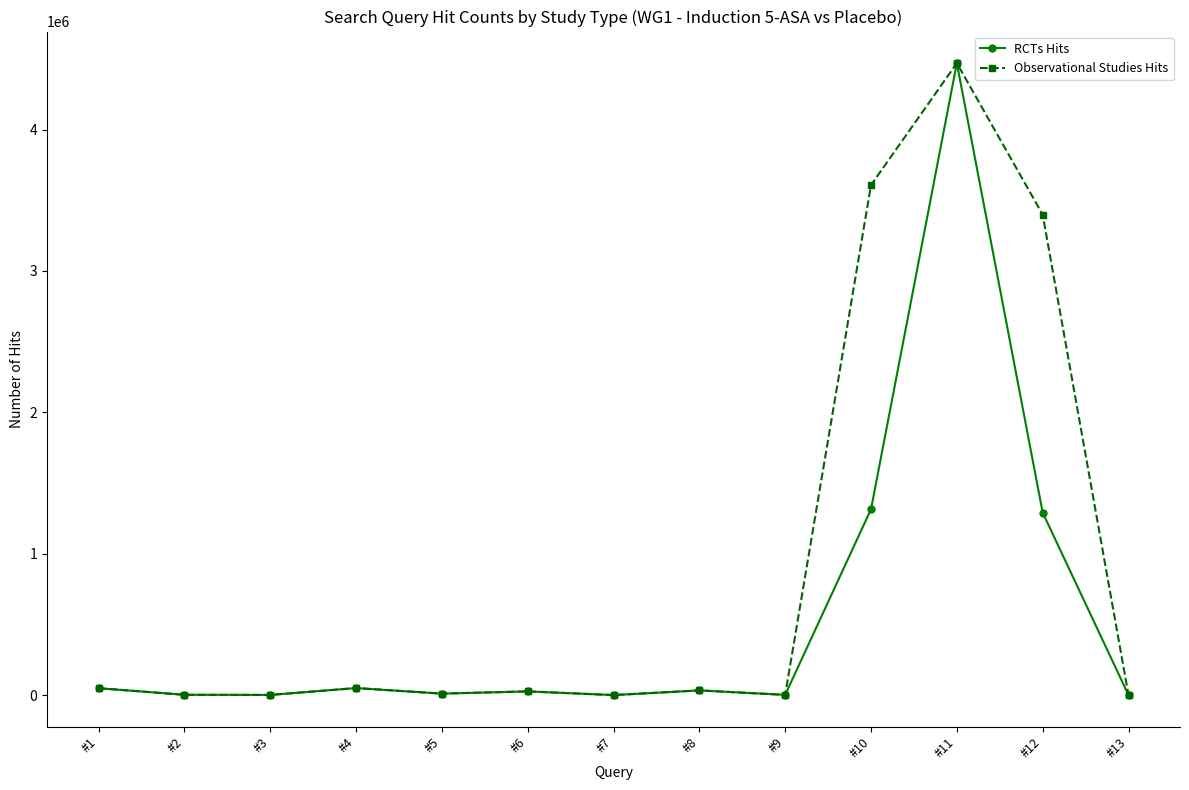

At which label is RCTs Hits closest to 2235107?

#10